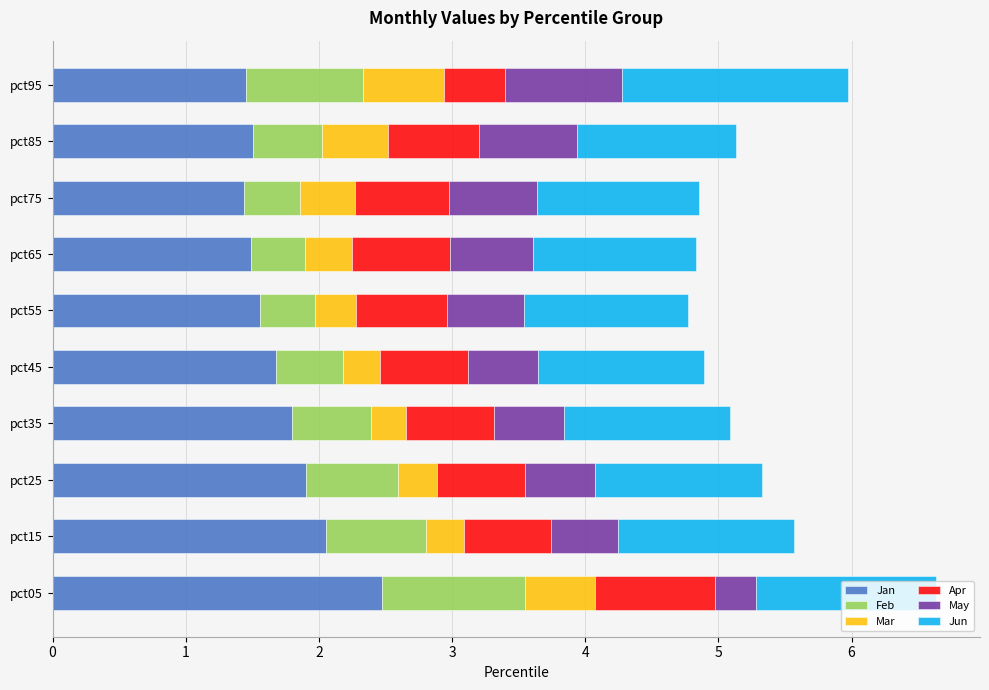

What is the maximum value for Jan?

2.5